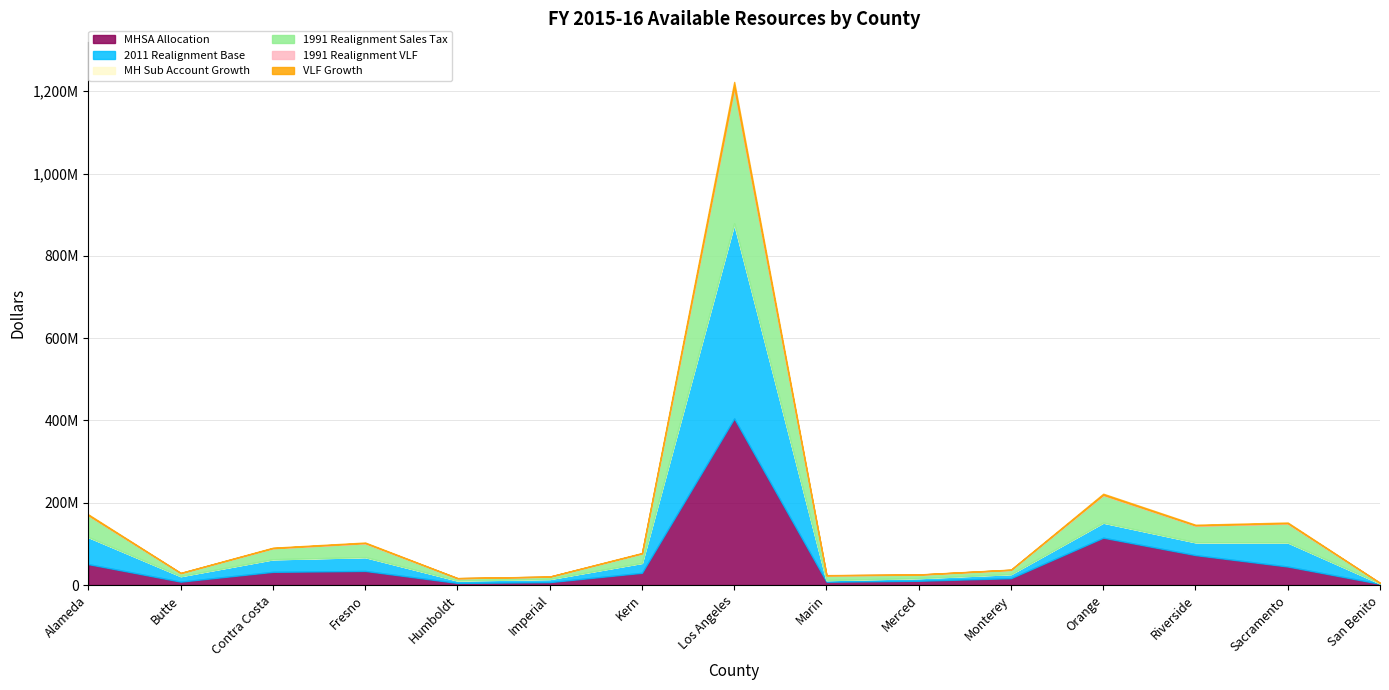

What is the maximum value for VLF Growth?

13139254.4